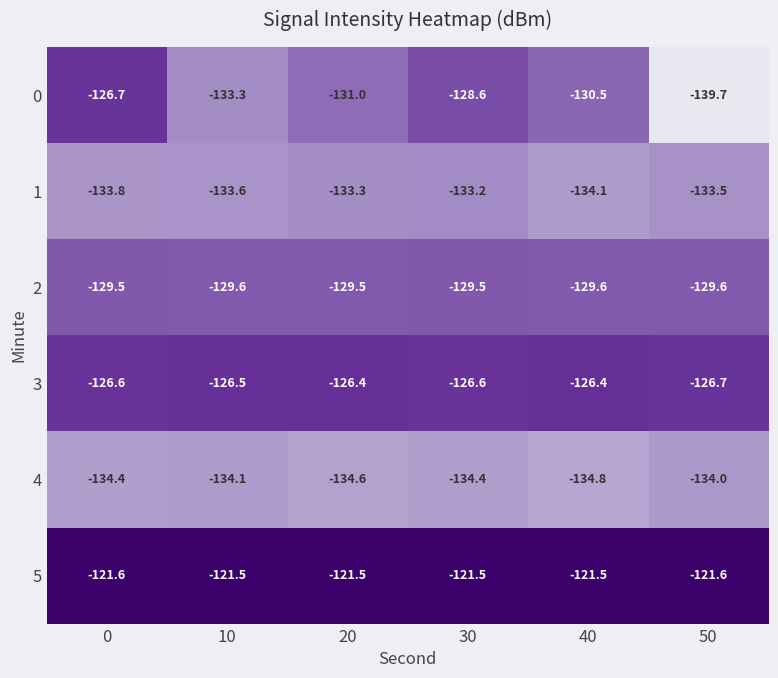

How many data points does each series have?

6